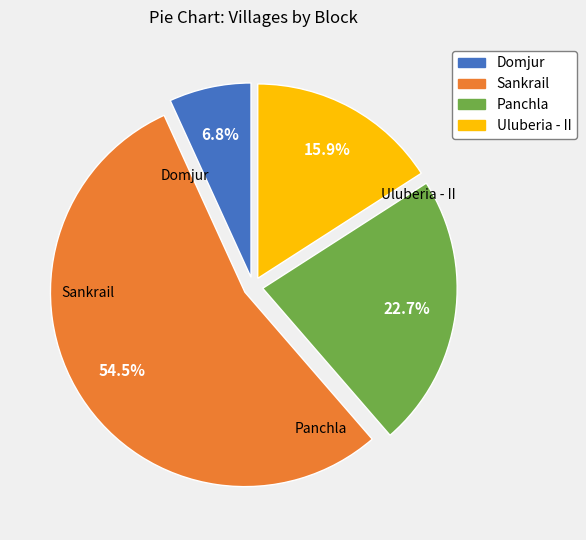

To the nearest percent, what is the combined percentage of Uluberia - II and Sankrail?

70%